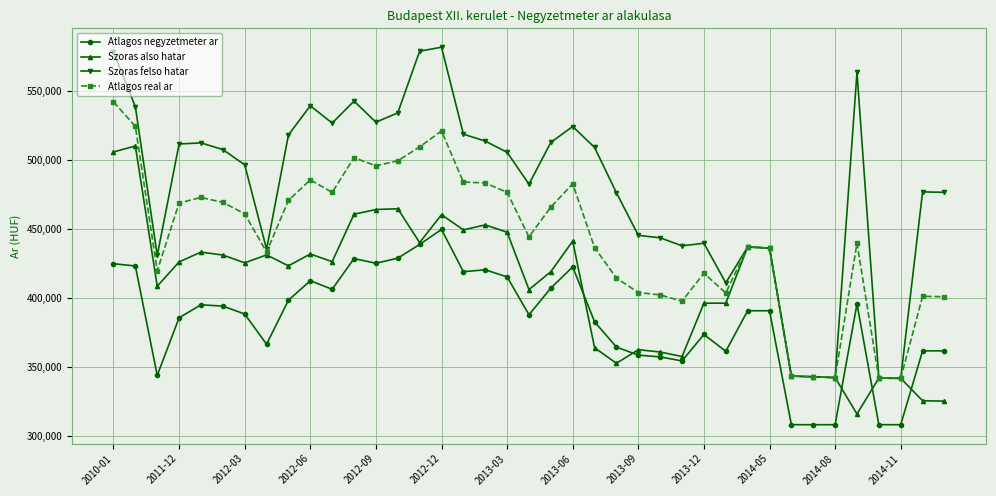

True or false: Atlagos real ar and Atlagos negyzetmeter ar intersect in this chart.

False